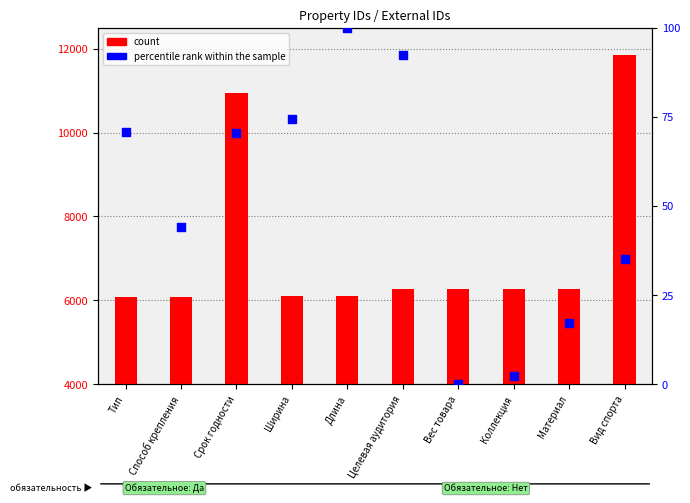

What is the total value across all series at Тип?

6159.9